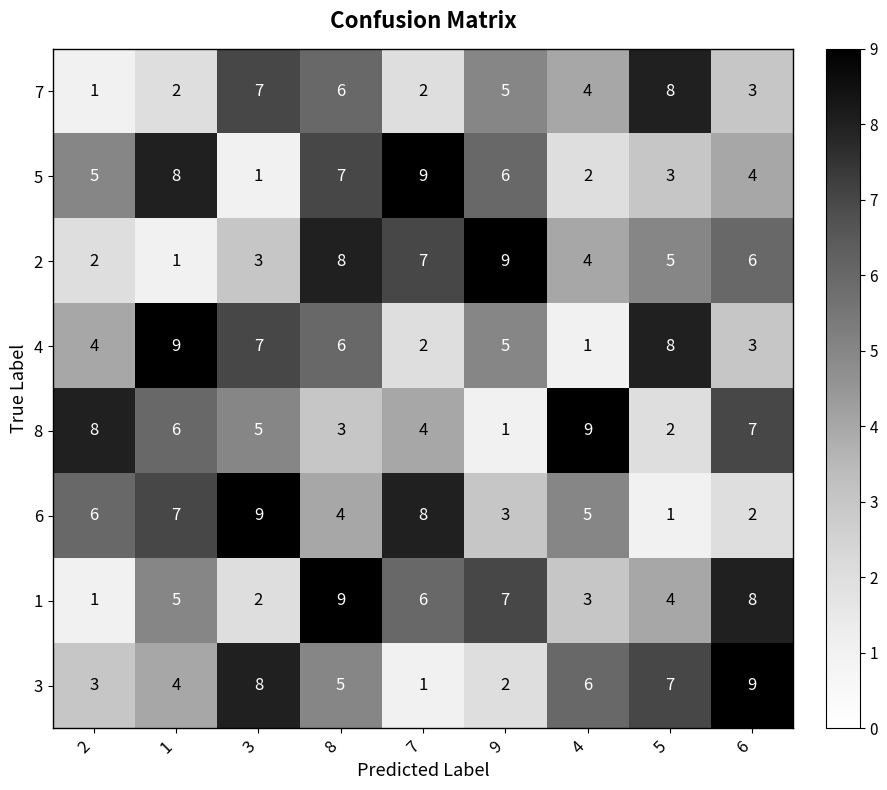

Rank the series at 1 from lowest to highest value.

2, 7, 3, 1, 8, 6, 5, 4